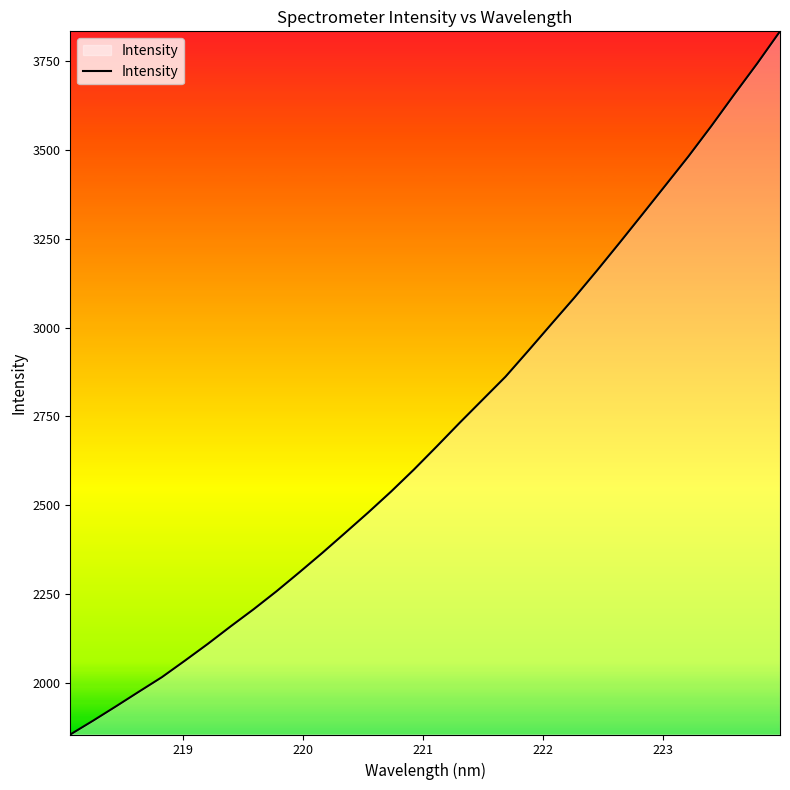

What is the difference between the second highest and minimum values?

1888.6